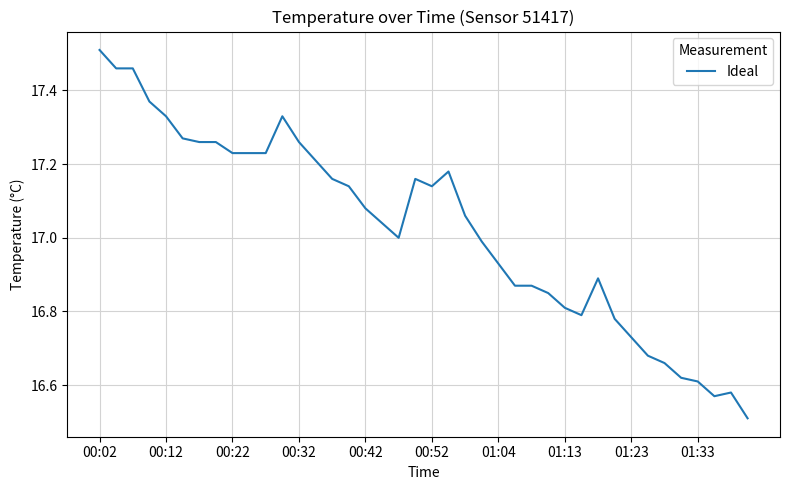

What is the sum of all values?

681.1